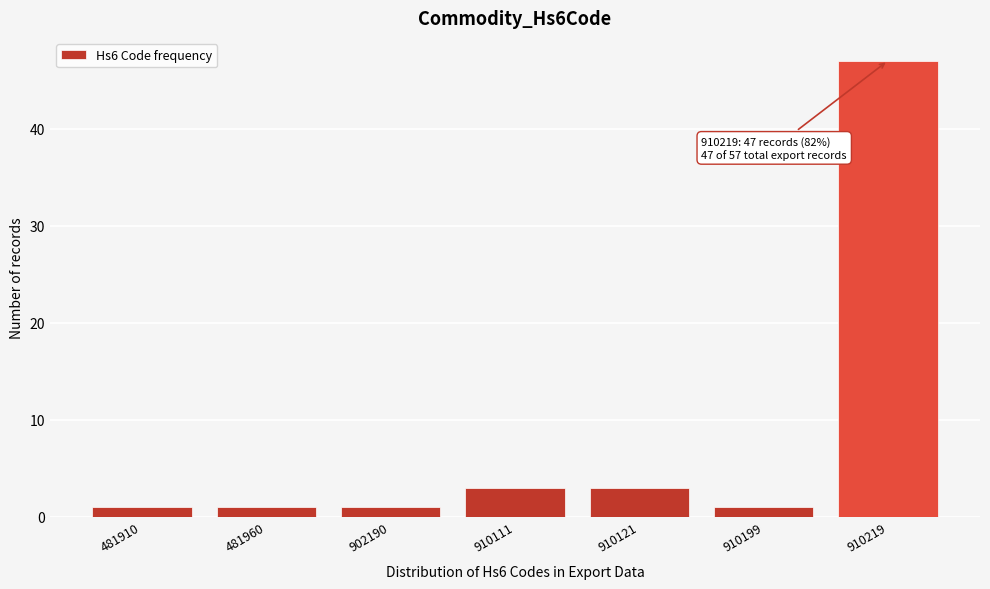

Reading left to right, what are all the values shown in this chart?

481910=1	481960=1	902190=1	910111=3	910121=3	910199=1	910219=47